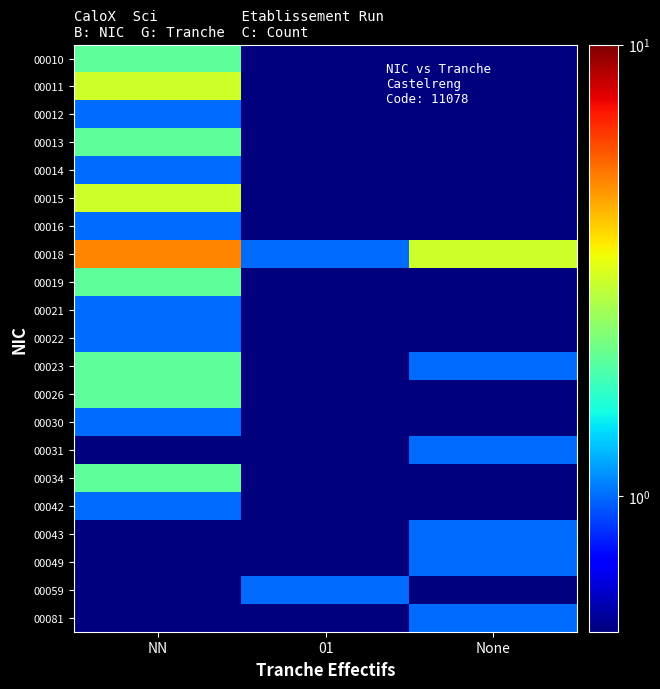

Which series has the largest range (max minus min)?

00018